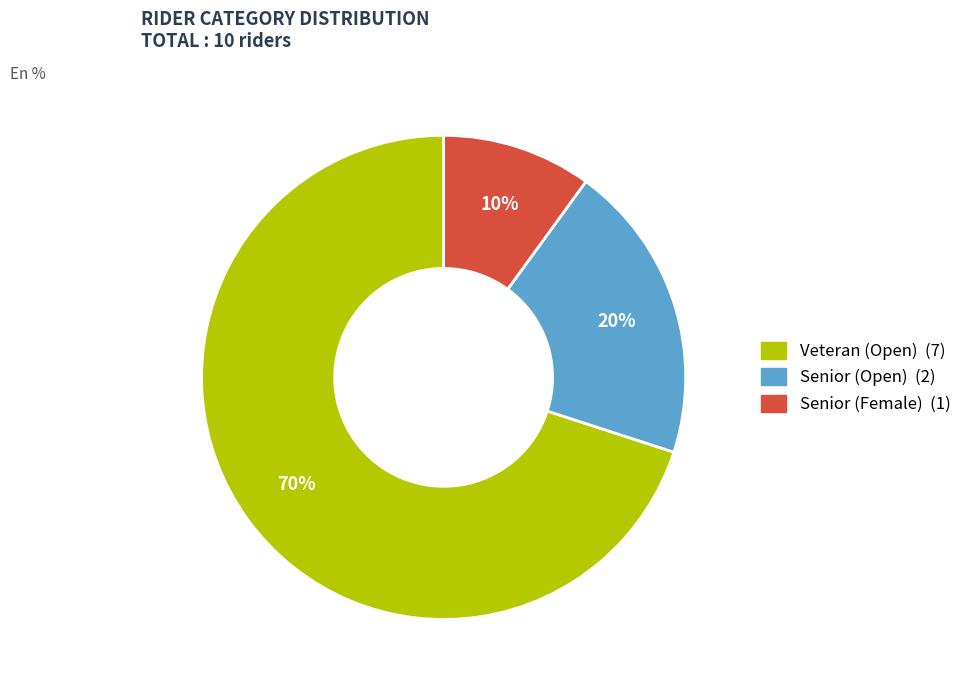

To the nearest percent, what is the average slice percentage?

33%